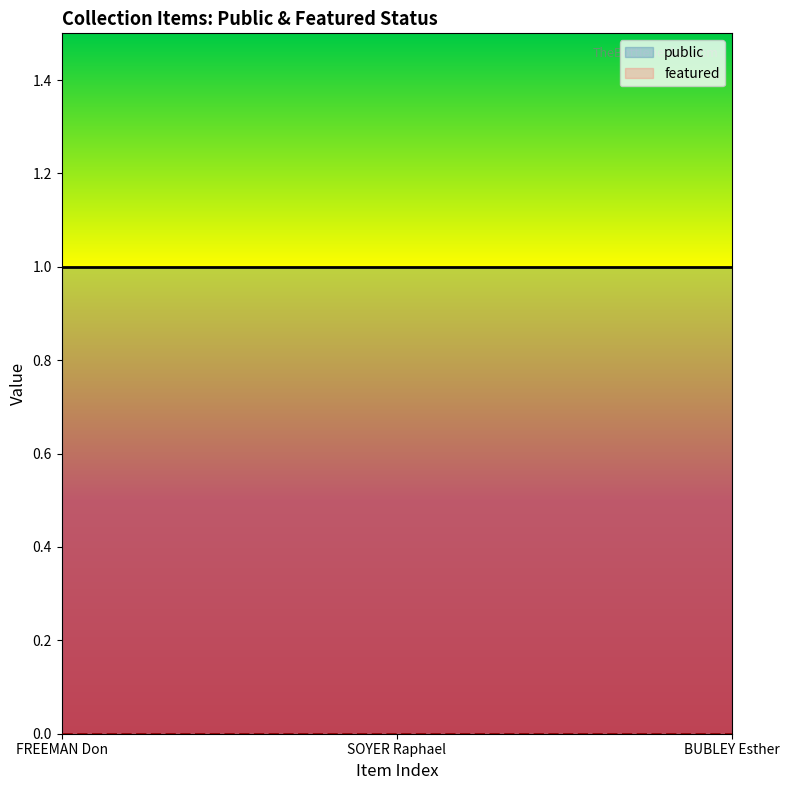

What are all the series names shown in the legend?

public, featured